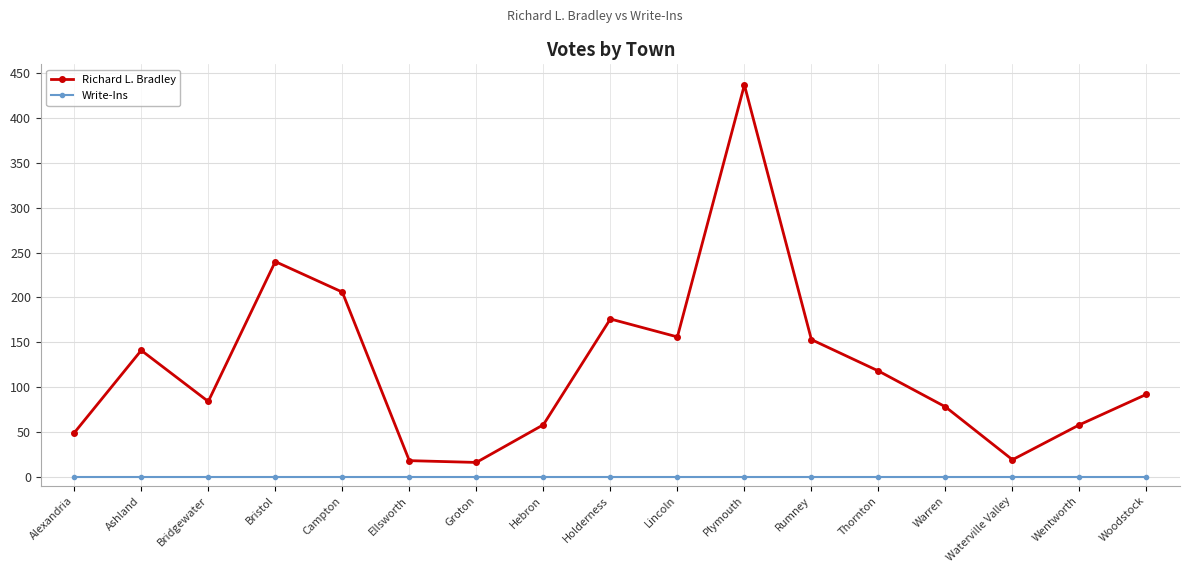

Which category has the highest value across all series?

Plymouth